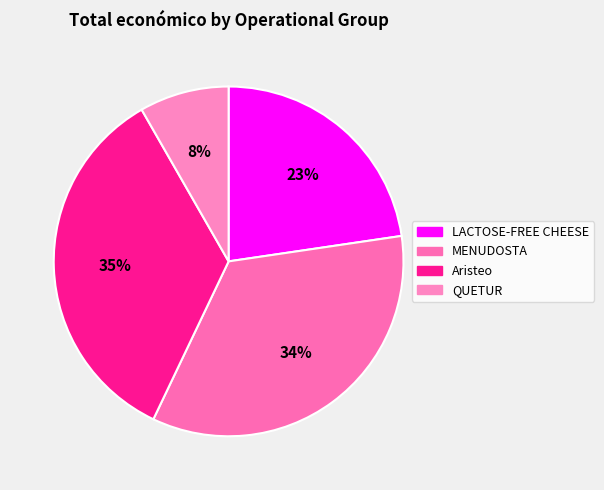

To the nearest percent, what is the combined percentage of Aristeo and LACTOSE-FREE CHEESE?

57%